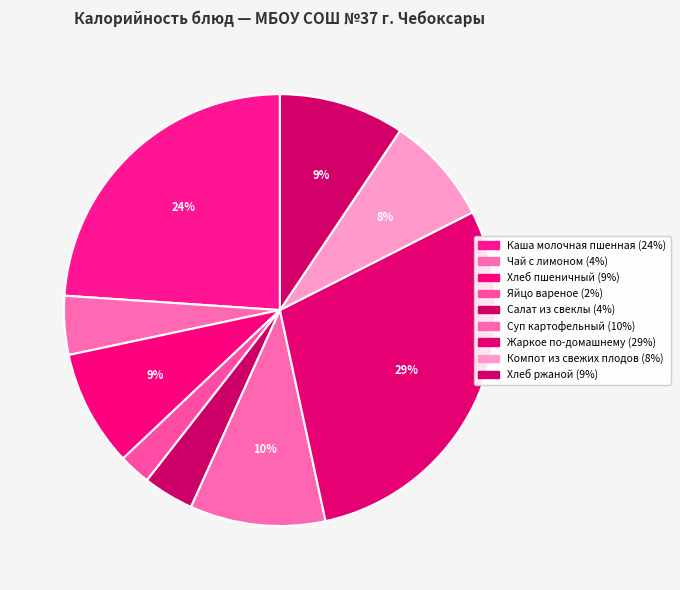

Count the number of slices in the pie.

9